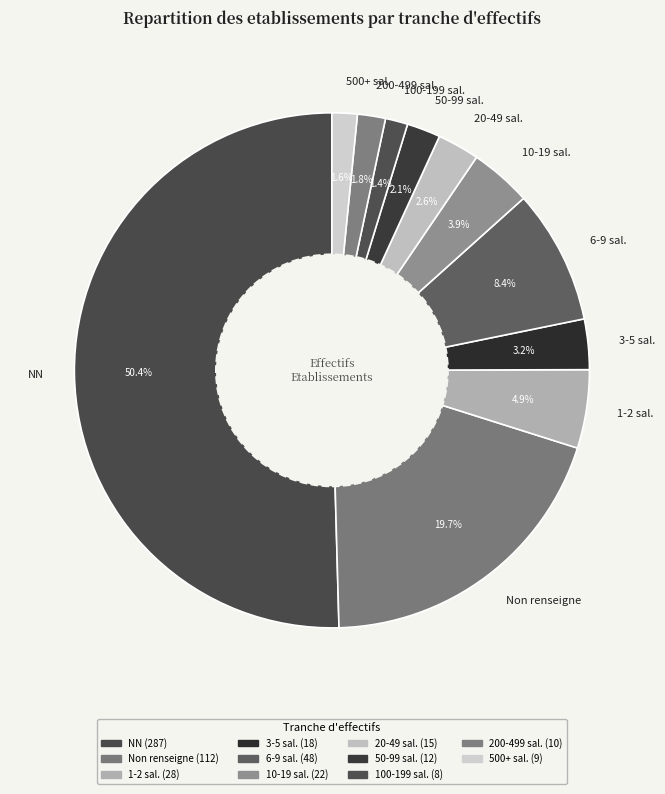

Which category has the biggest portion of the pie?

NN